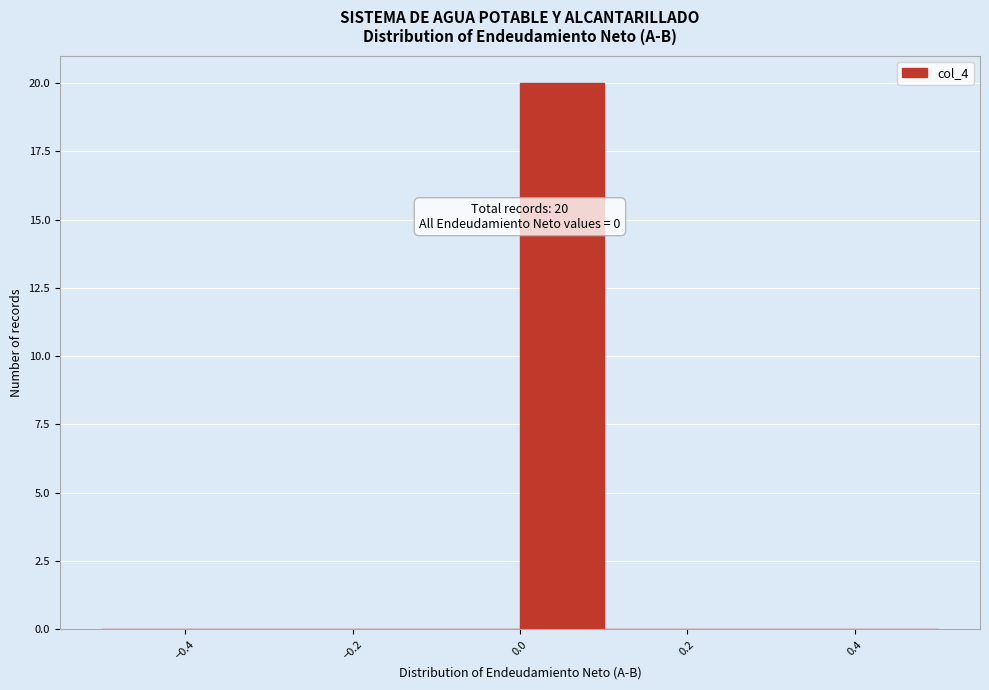

Over which range of the x-axis is the bar tallest?

0.0 to 0.1